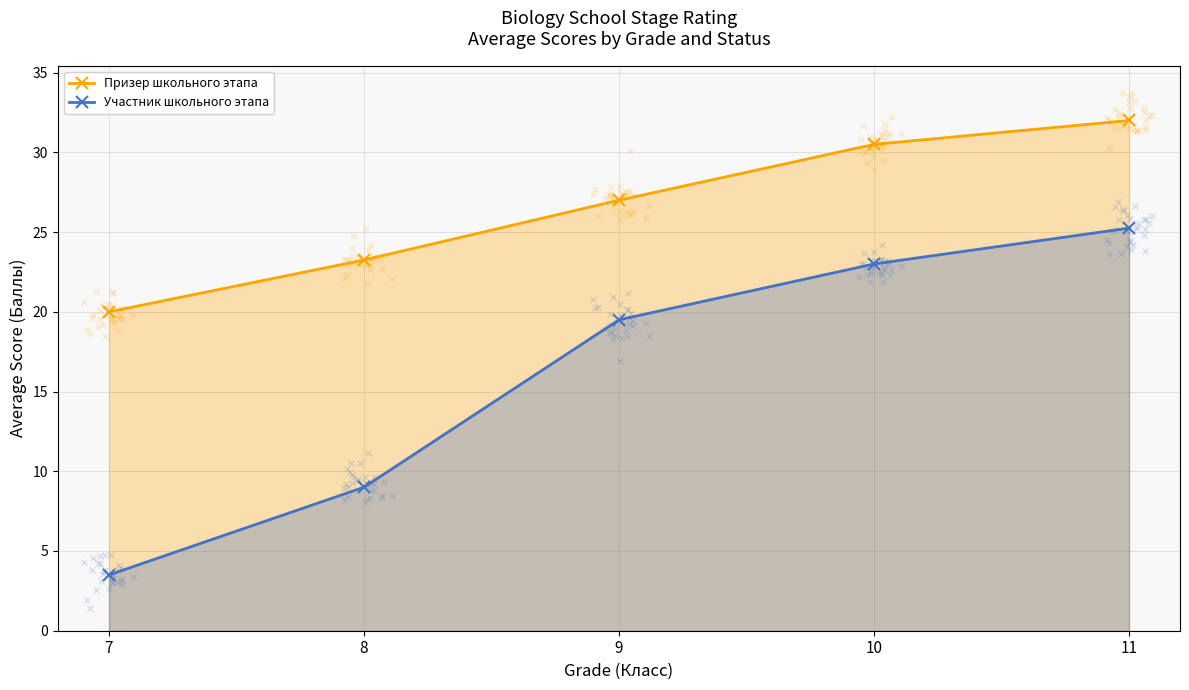

Reading right to left, list all the values displayed in this chart.

Призер школьного этапа: 11=32.0	10=30.5	9=27.0	8=23.2	7=20.0
Участник школьного этапа: 11=25.2	10=23.0	9=19.5	8=9.0	7=3.5